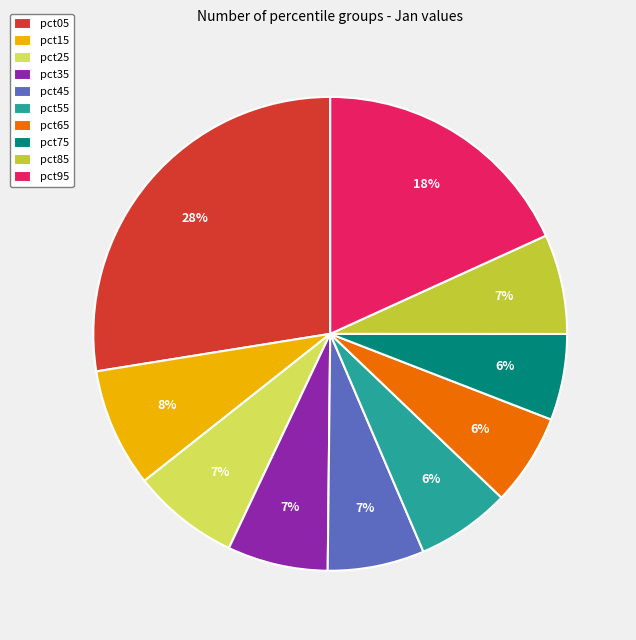

Count the number of slices in the pie.

10